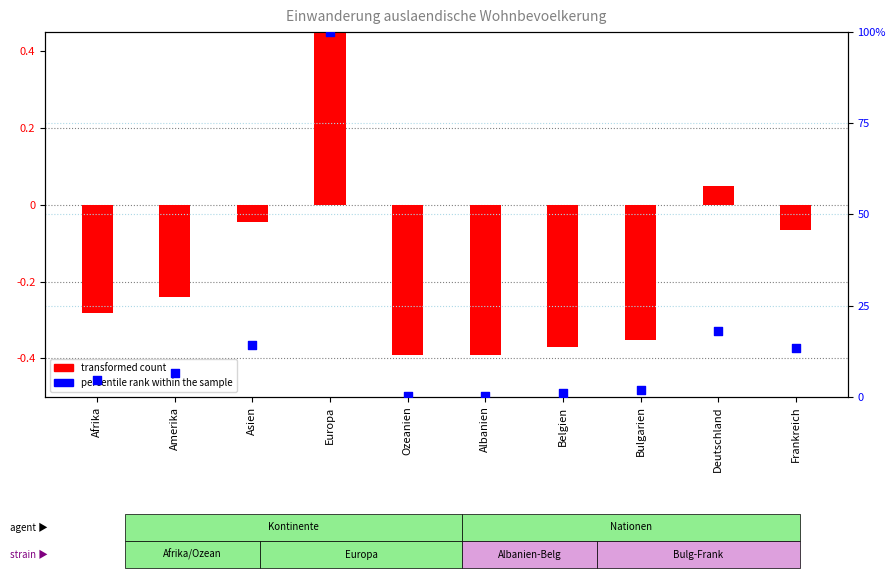

What is the change in value from Afrika to Europa?

+95.3